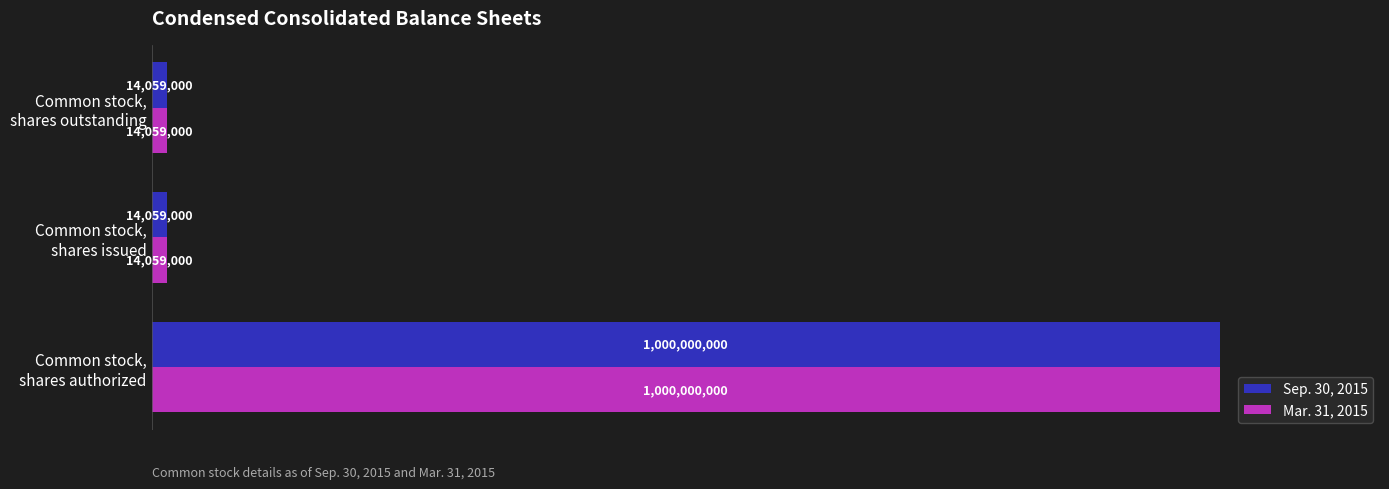

What are all the series names shown in the legend?

Sep. 30, 2015, Mar. 31, 2015